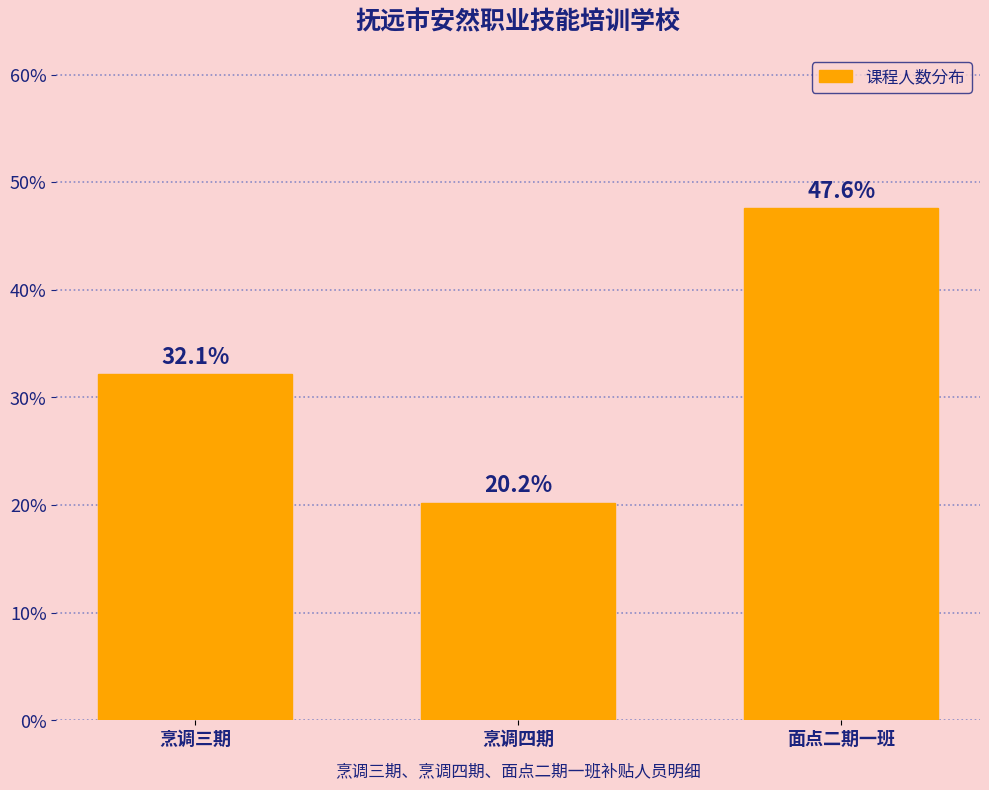

Reading left to right, transcribe all the data shown in this chart.

32.1	20.2	47.6